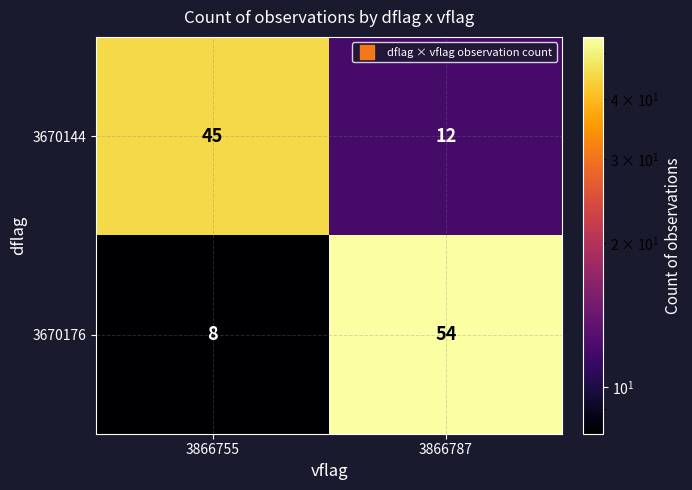

Reading left to right, extract all data points from this chart.

3670144: 3866755=45	3866787=12
3670176: 3866755=8	3866787=54